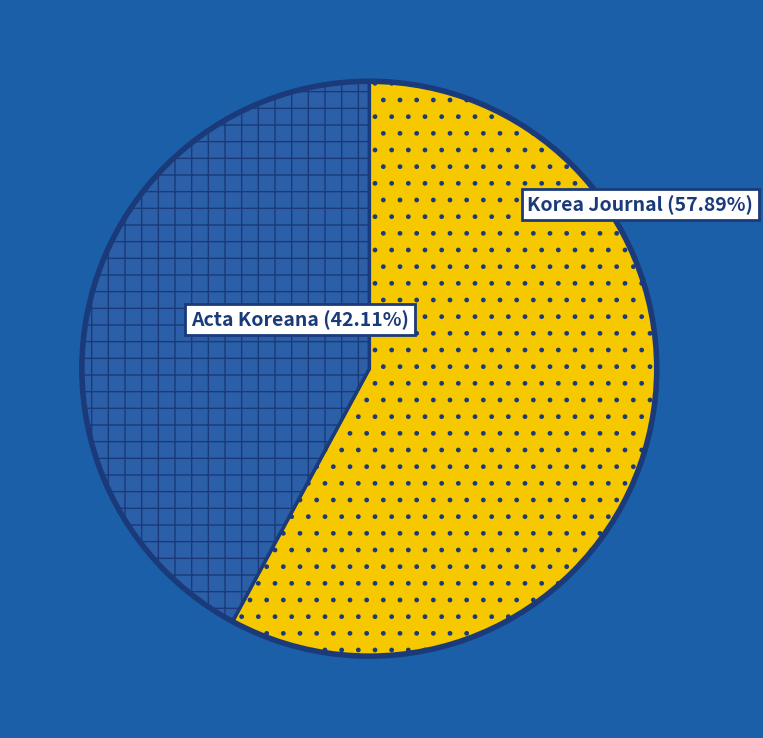

Which has a higher value, Acta Koreana or Korea Journal?

Korea Journal